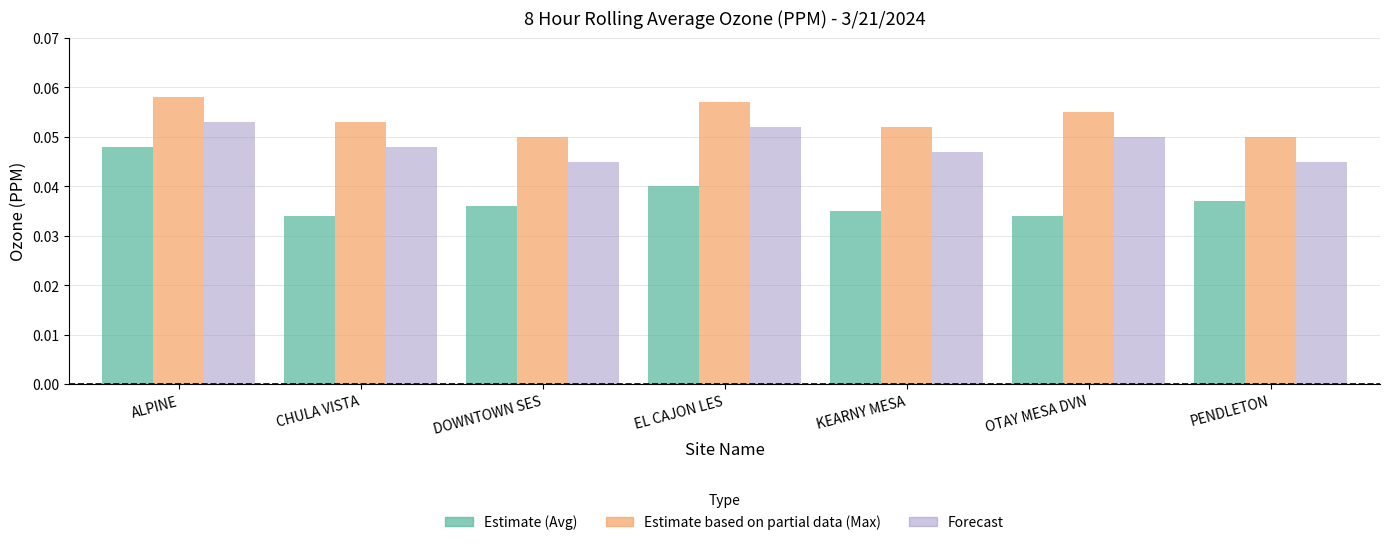

At which category is the sum across all series the highest?

ALPINE